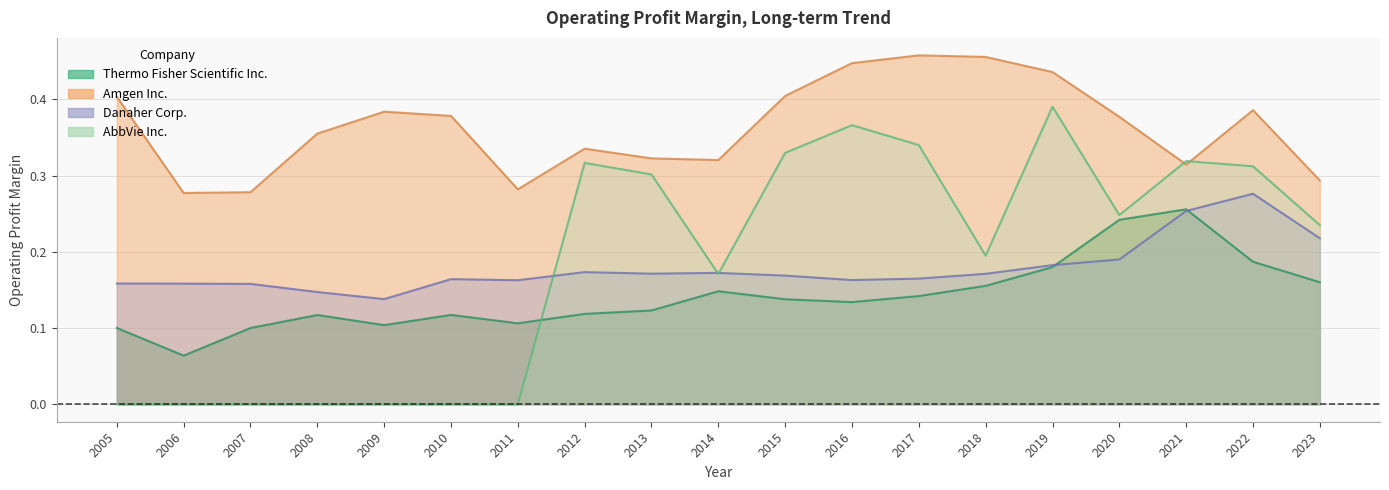

How many interior local peaks does the AbbVie Inc. series have?

4